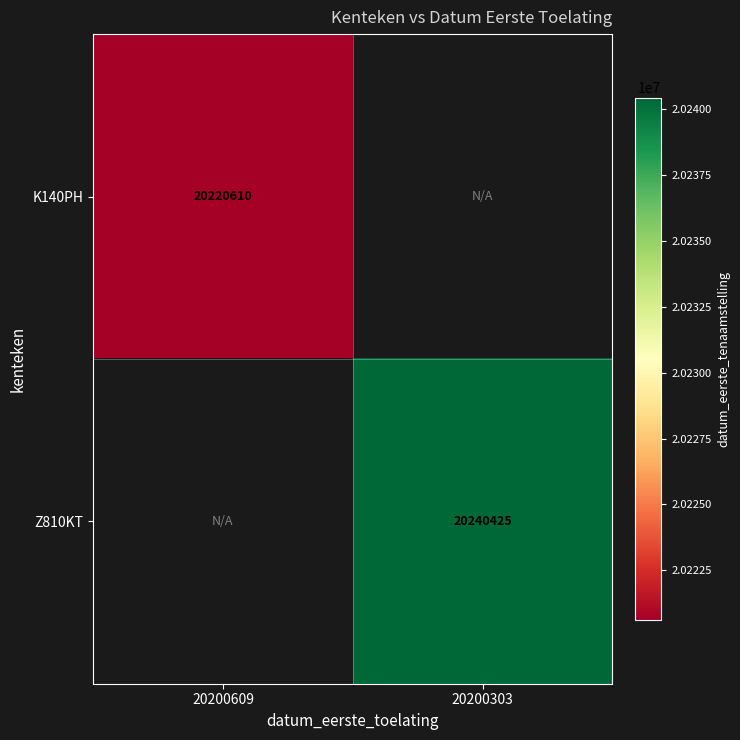

Which label corresponds to the largest value in the chart?

20200303